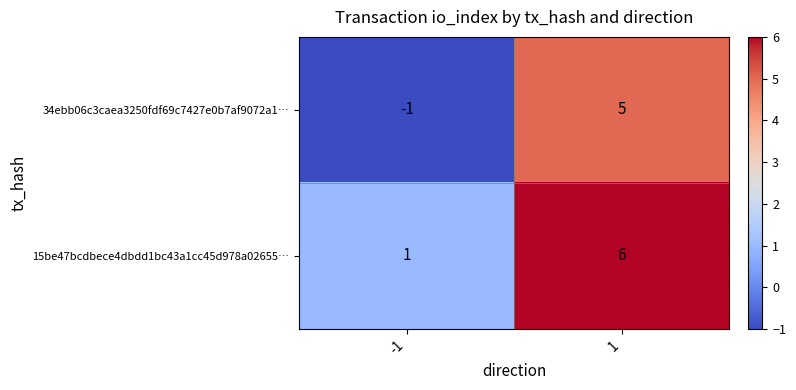

At which category is the sum across all series the highest?

1